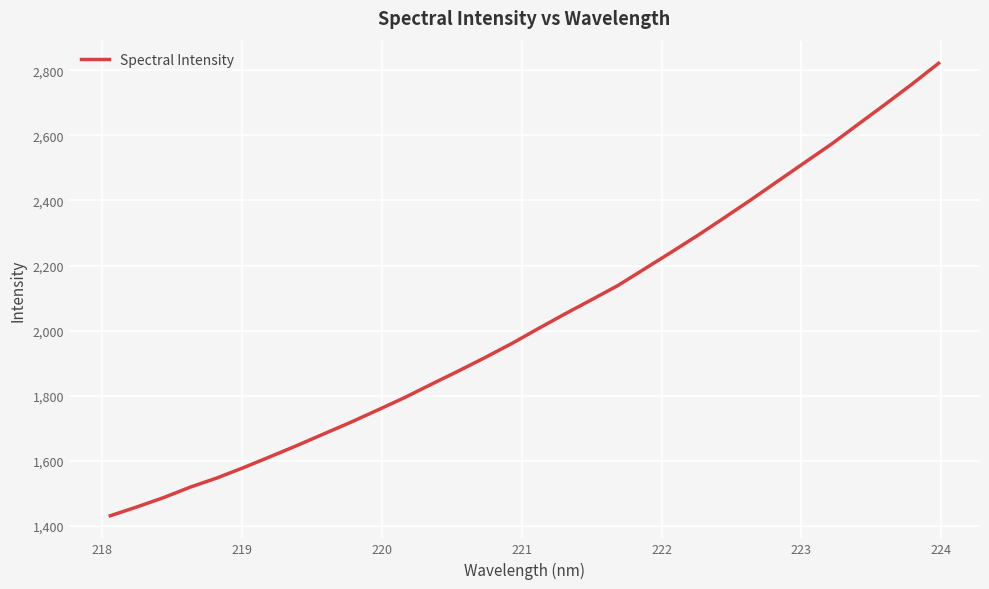

What is the difference between the maximum and minimum values?

1390.6